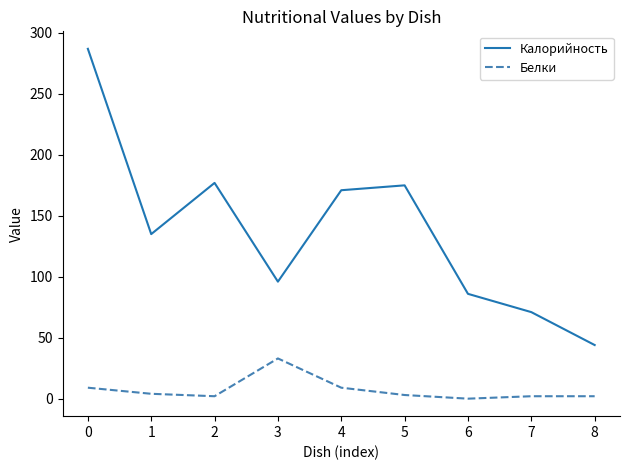

True or false: Калорийность has a value of 34 at 7.

False